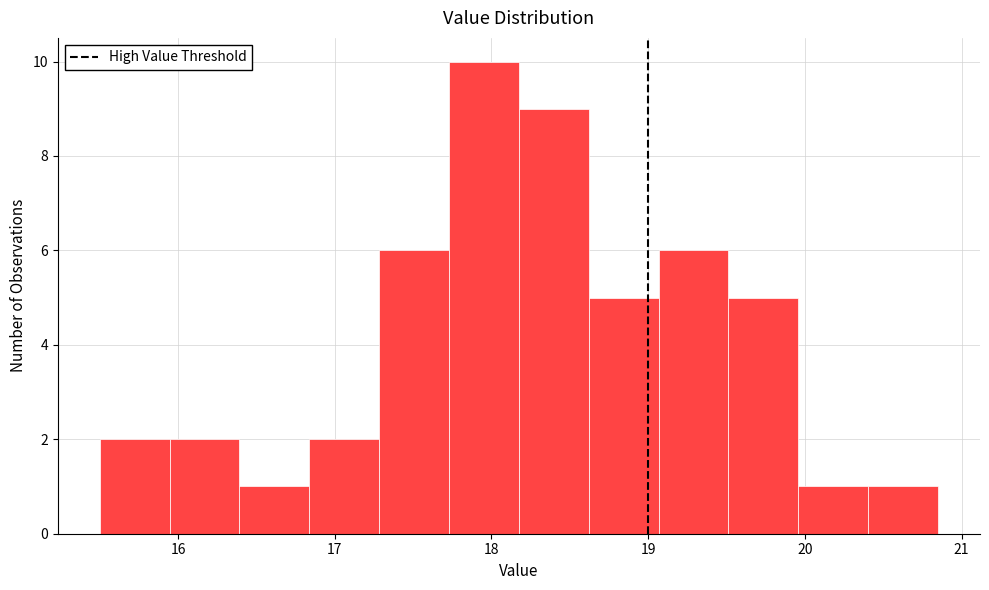

Reading left to right, list every bar in this chart as the range it spans on the x-axis followed by its height. Neither the bar edges nor the heights are printed on the chart, so give them approximately, as read against the axes.

15.5 to 15.9: 2
15.9 to 16.4: 2
16.4 to 16.8: 1
16.8 to 17.3: 2
17.3 to 17.7: 6
17.7 to 18.2: 10
18.2 to 18.6: 9
18.6 to 19.1: 5
19.1 to 19.5: 6
19.5 to 20.0: 5
20.0 to 20.4: 1
20.4 to 20.9: 1